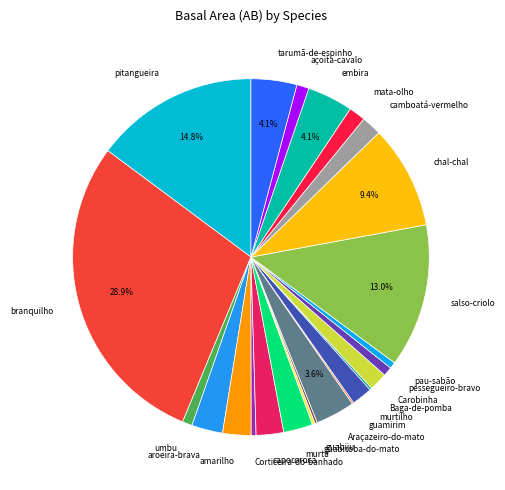

How much of the chart is everything except chal-chal?

90.6%